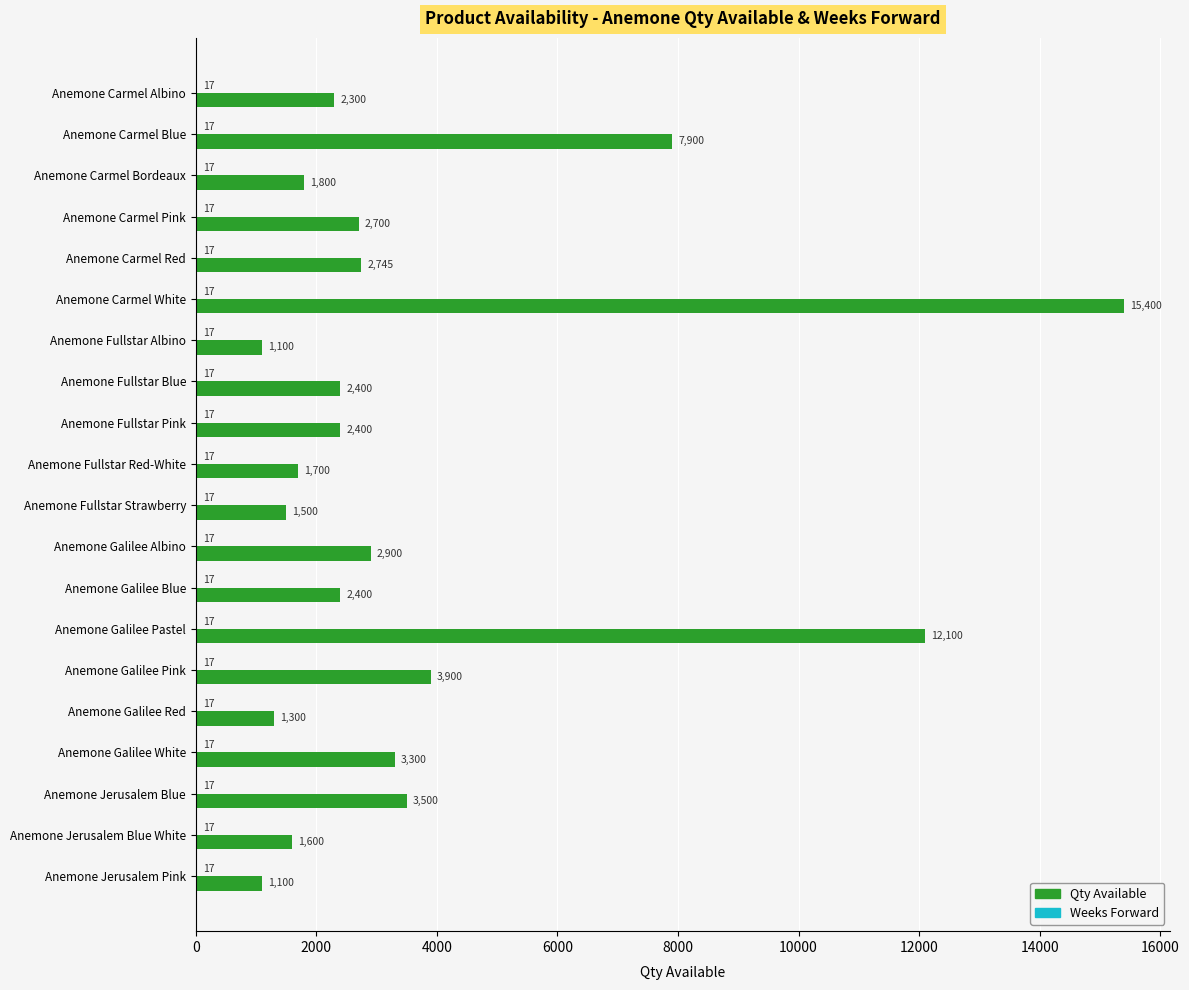

The value of Qty Available at Anemone Carmel Bordeaux is 2954. True or false?

False